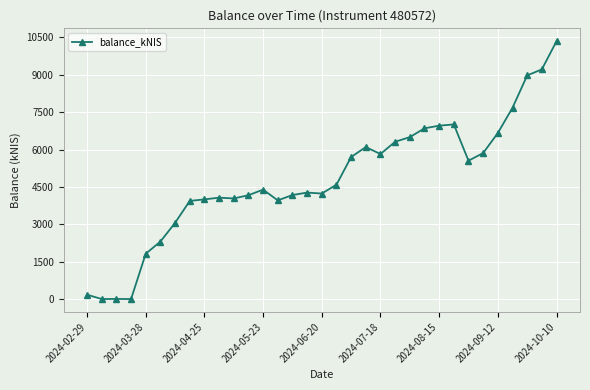

True or false: the data has more than 0 interior local peaks.

True